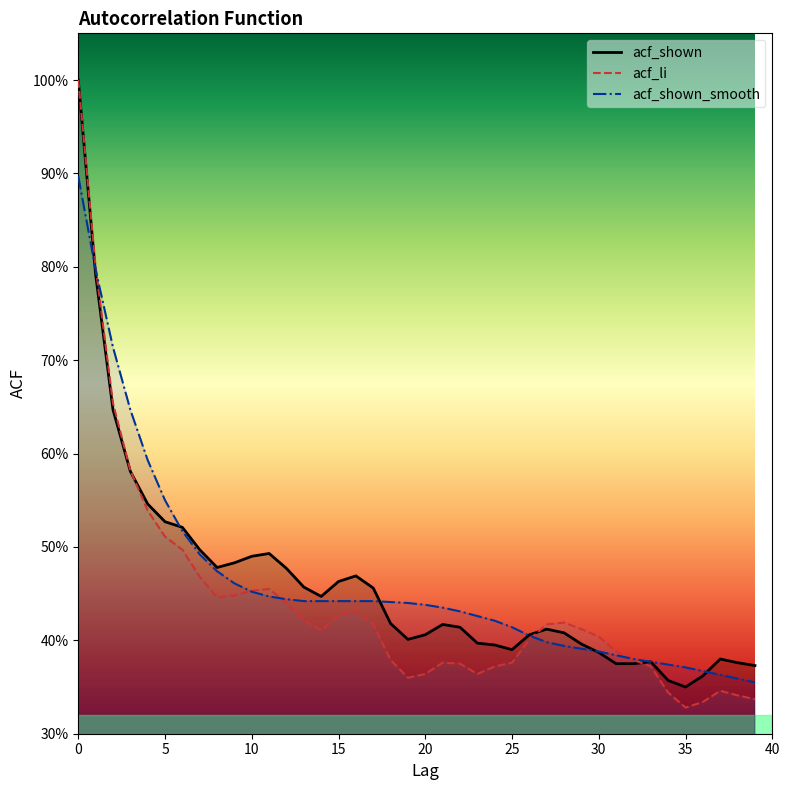

How many lines are shown in the chart?

3